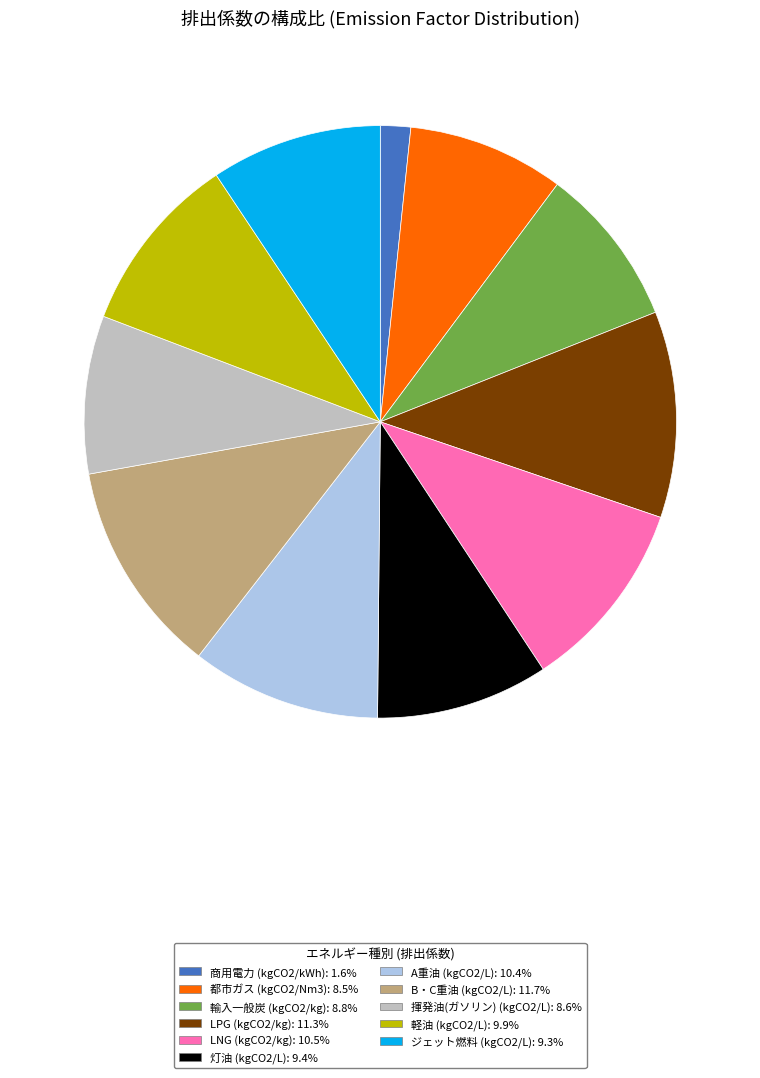

Does any single category account for the majority?

No